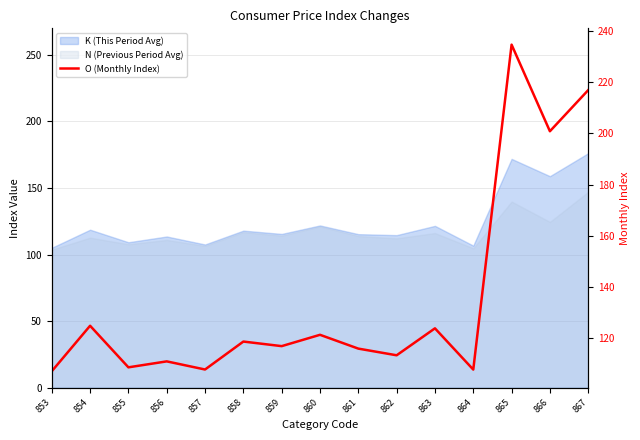

What is the difference between the maximum and second lowest values?

127.1